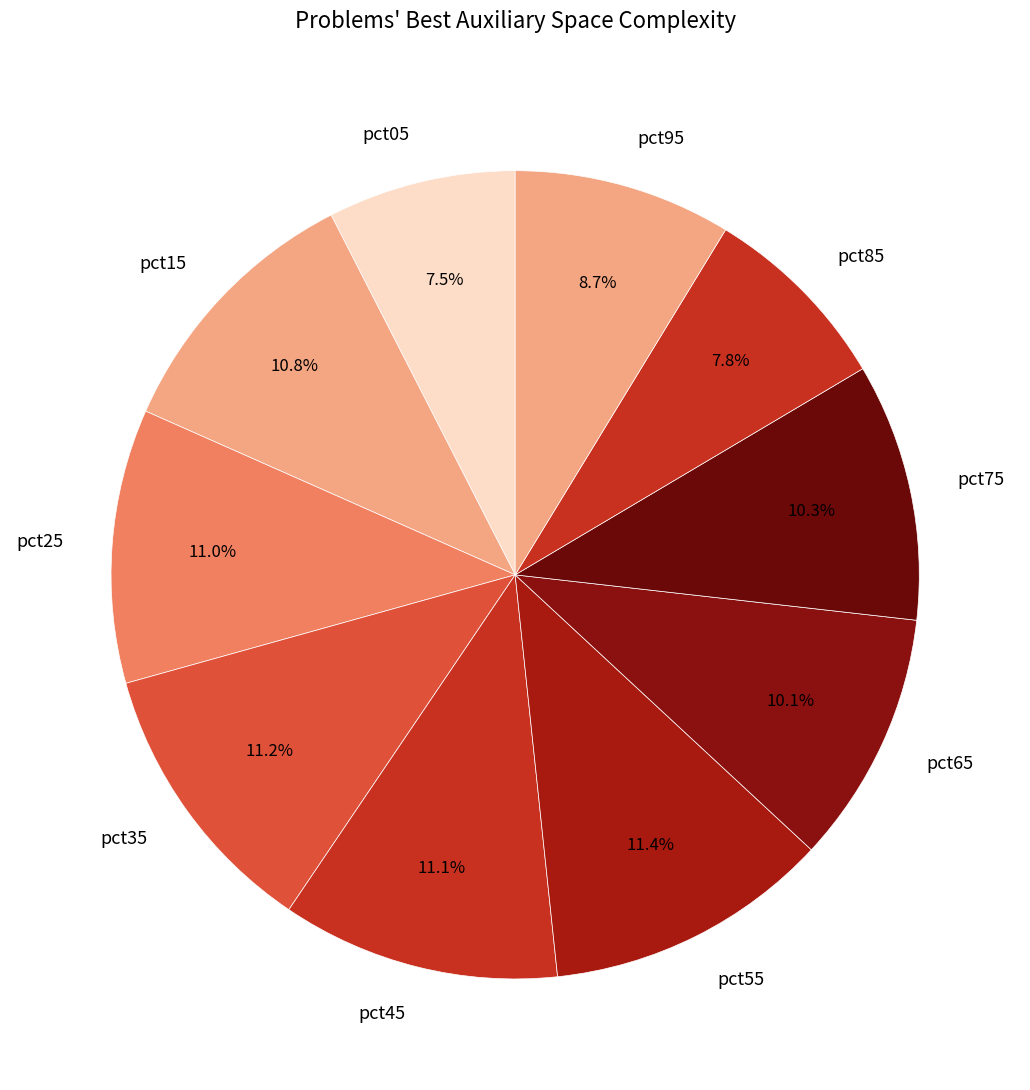

What percentage is the pct15 slice, to the nearest percent?

11%